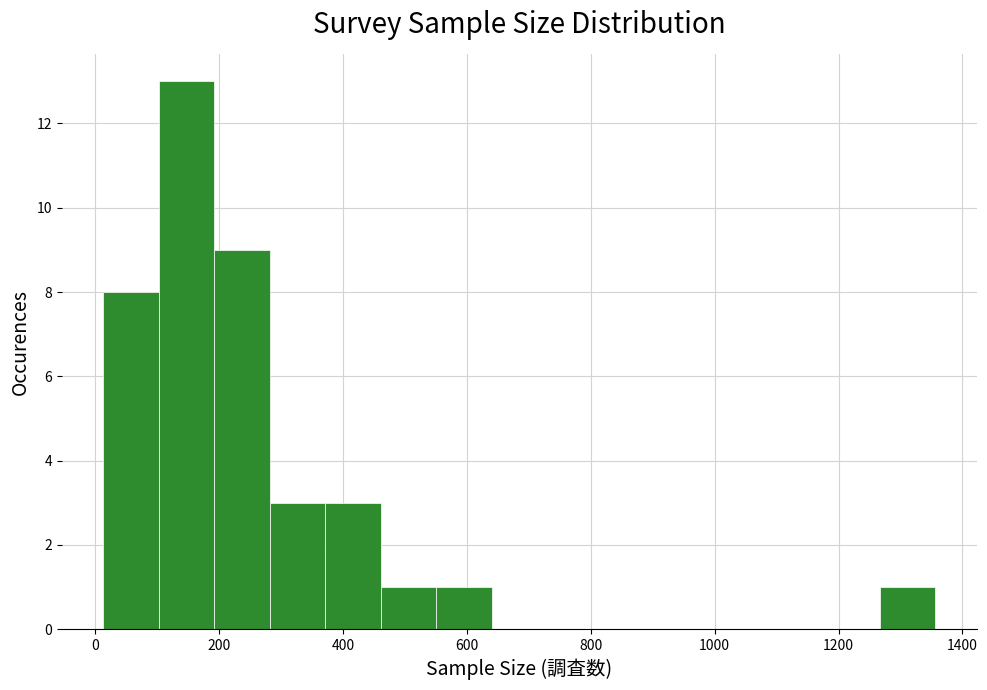

Which range on the x-axis has the tallest bar?

100 to 200